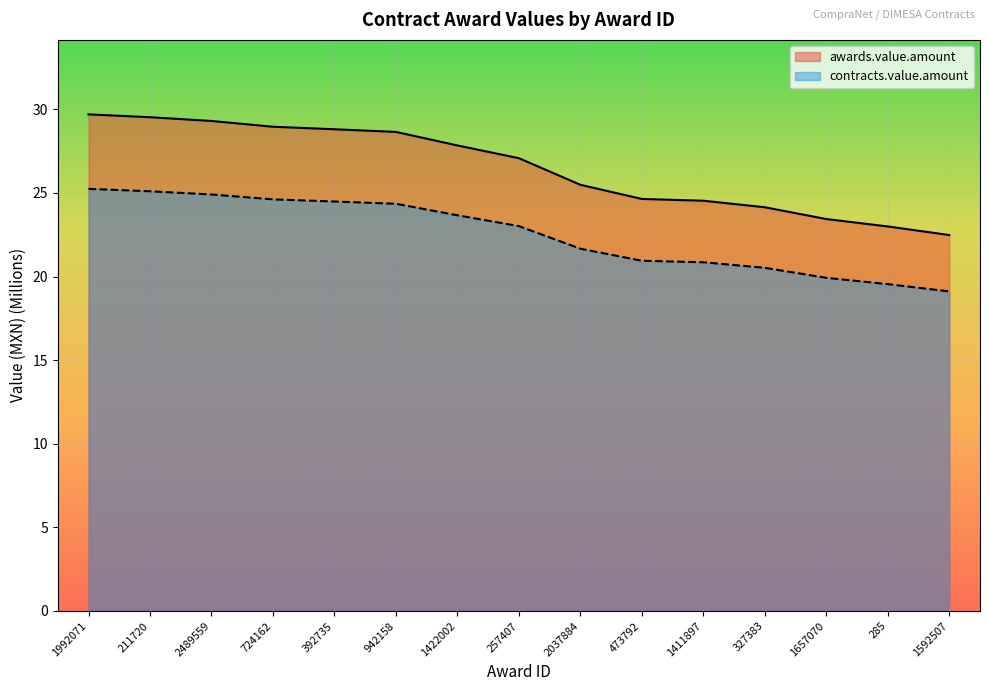

At which category is the sum across all series the highest?

1992071